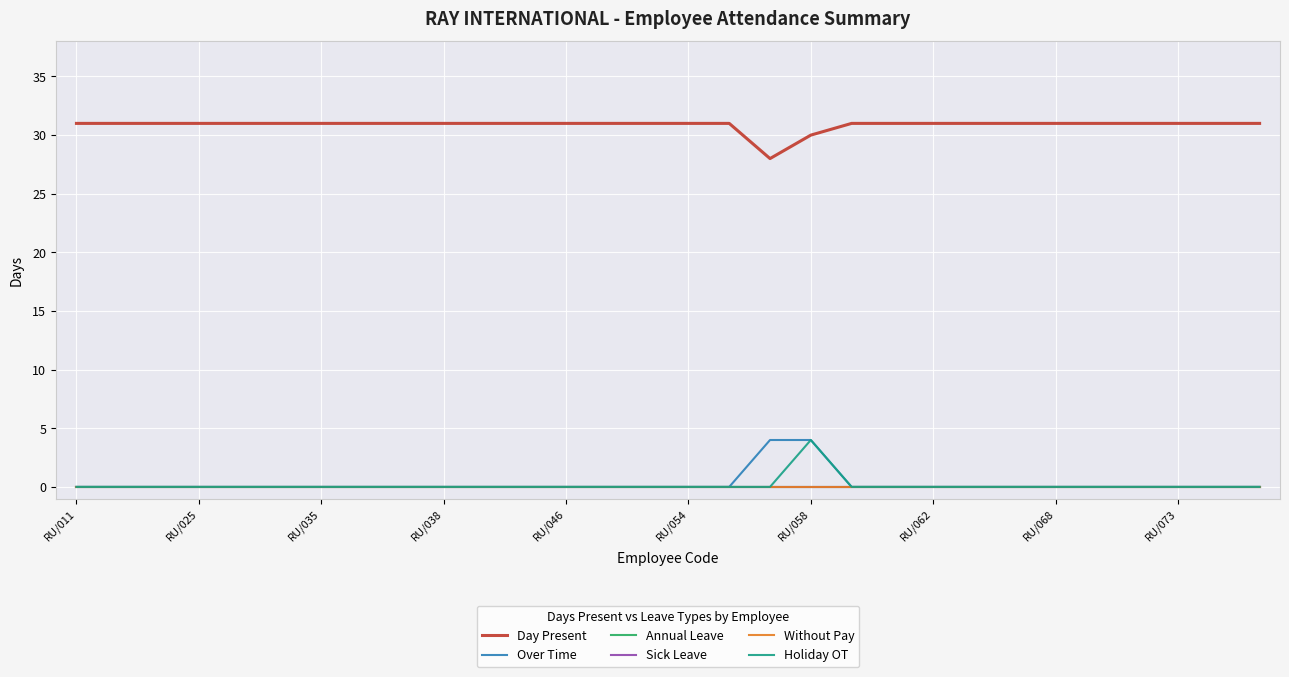

True or false: Day Present and Over Time cross at least once.

False